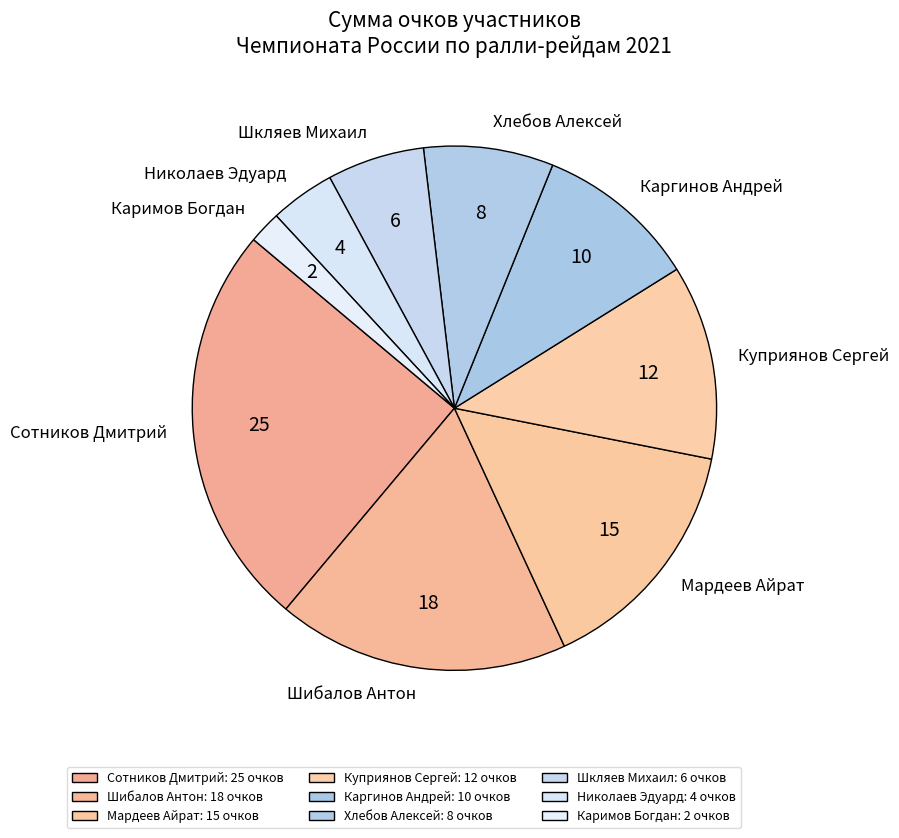

Count the number of slices in the pie.

9